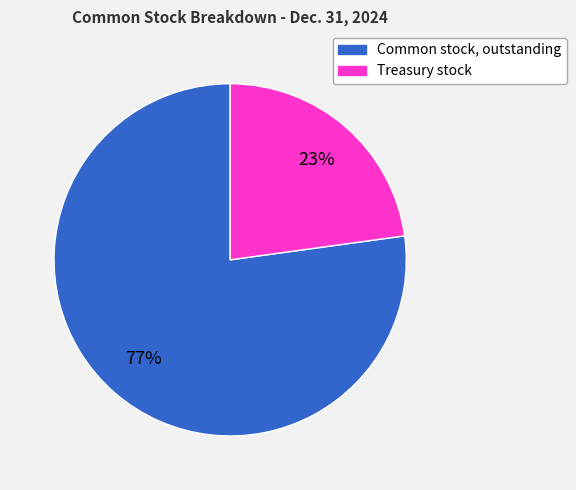

Do Common stock, outstanding and Treasury stock together represent more than half of the pie?

Yes